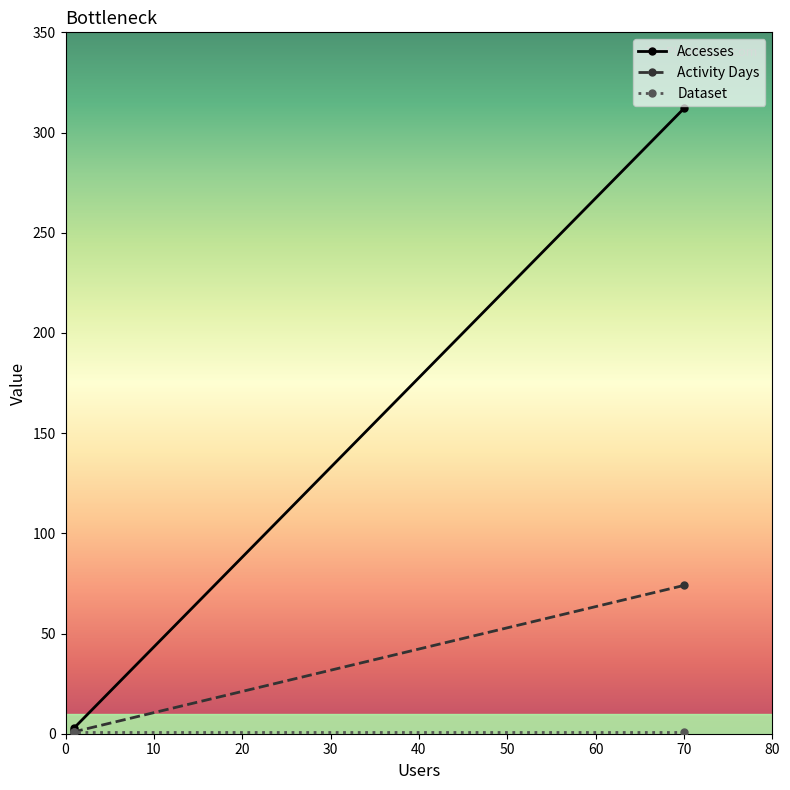

What is the maximum value shown in the chart?

312